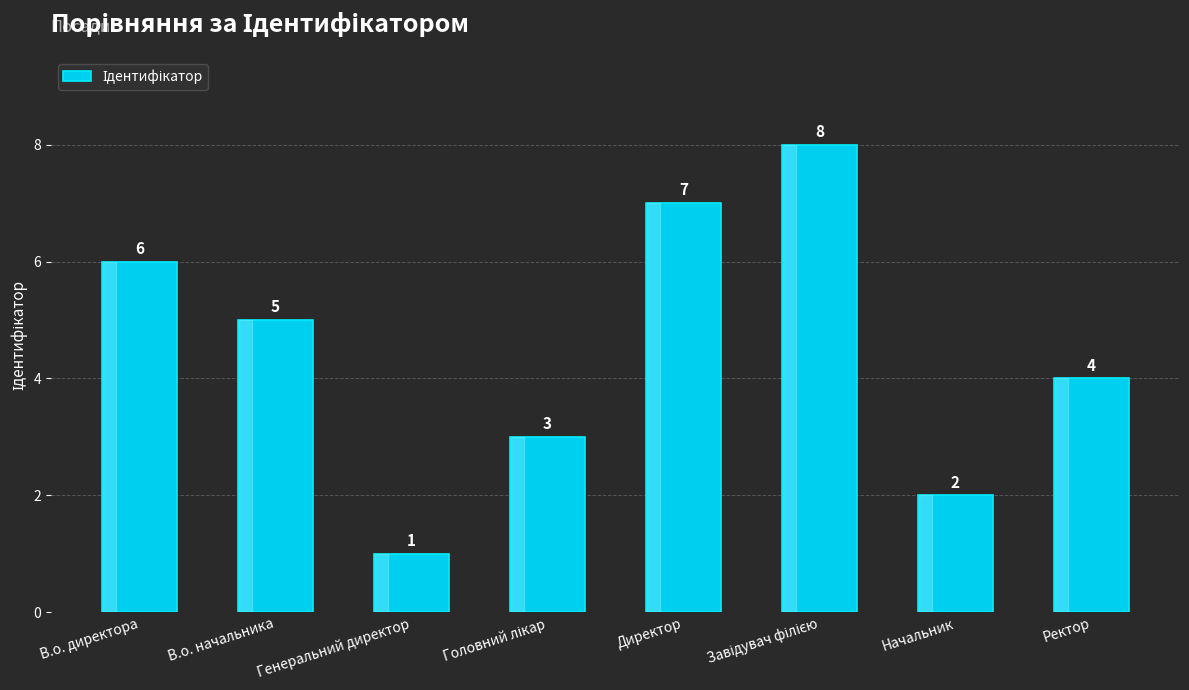

Which label corresponds to the smallest value in the chart?

Генеральний директор